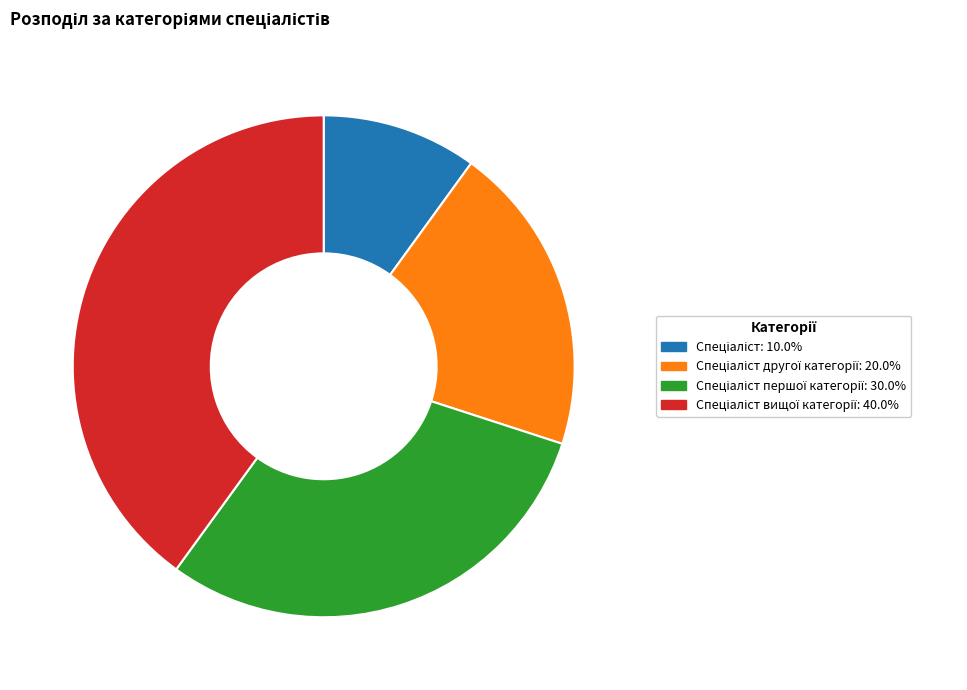

Count the number of slices in the pie.

4